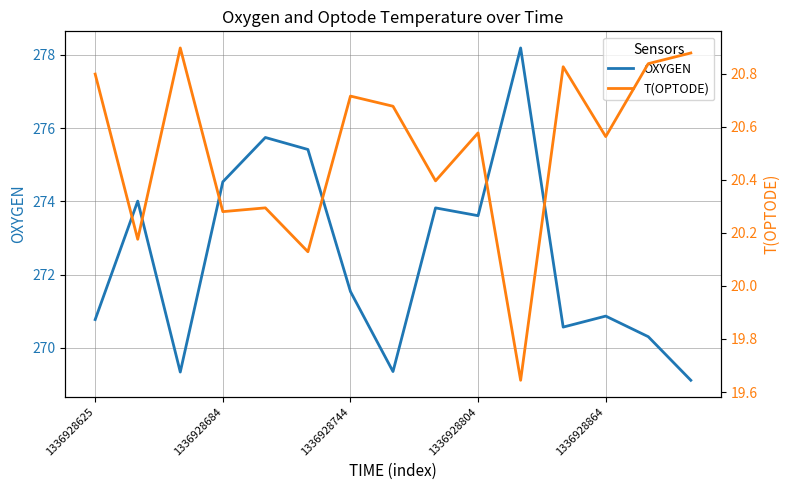

Is it true that OXYGEN equals 273.6 at 1336928804?

True